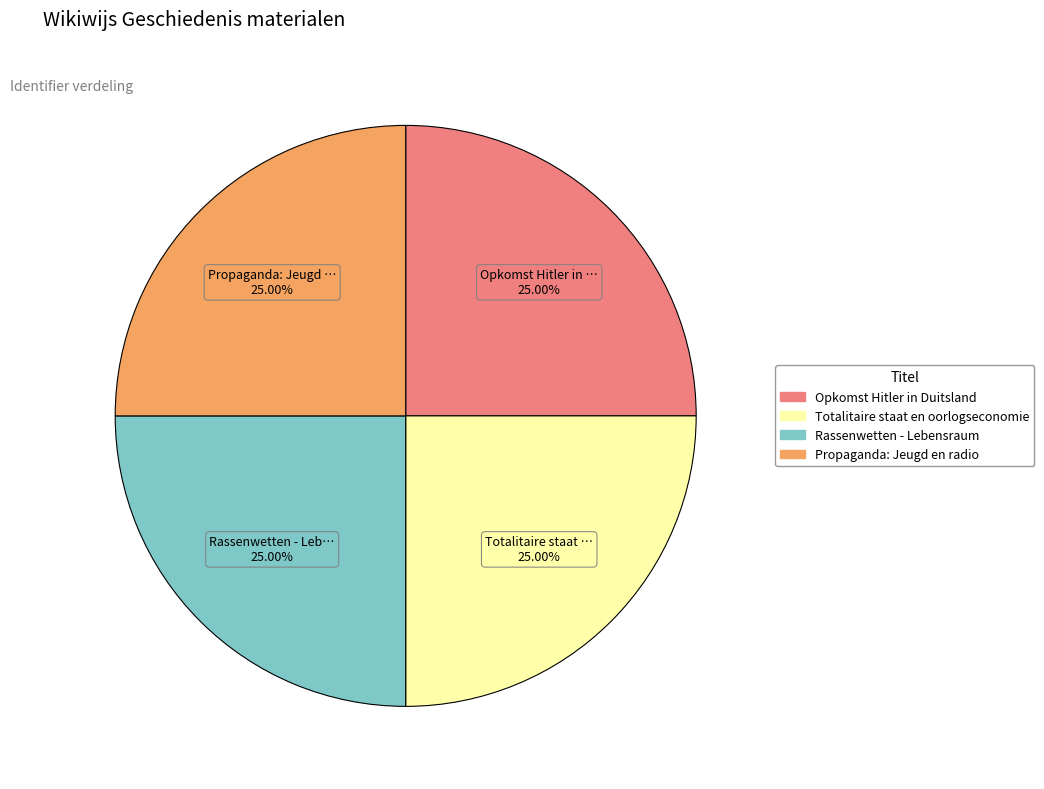

What is the ratio of the value at Propaganda: Jeugd en radio to the value at Rassenwetten - Lebensraum?

1.0